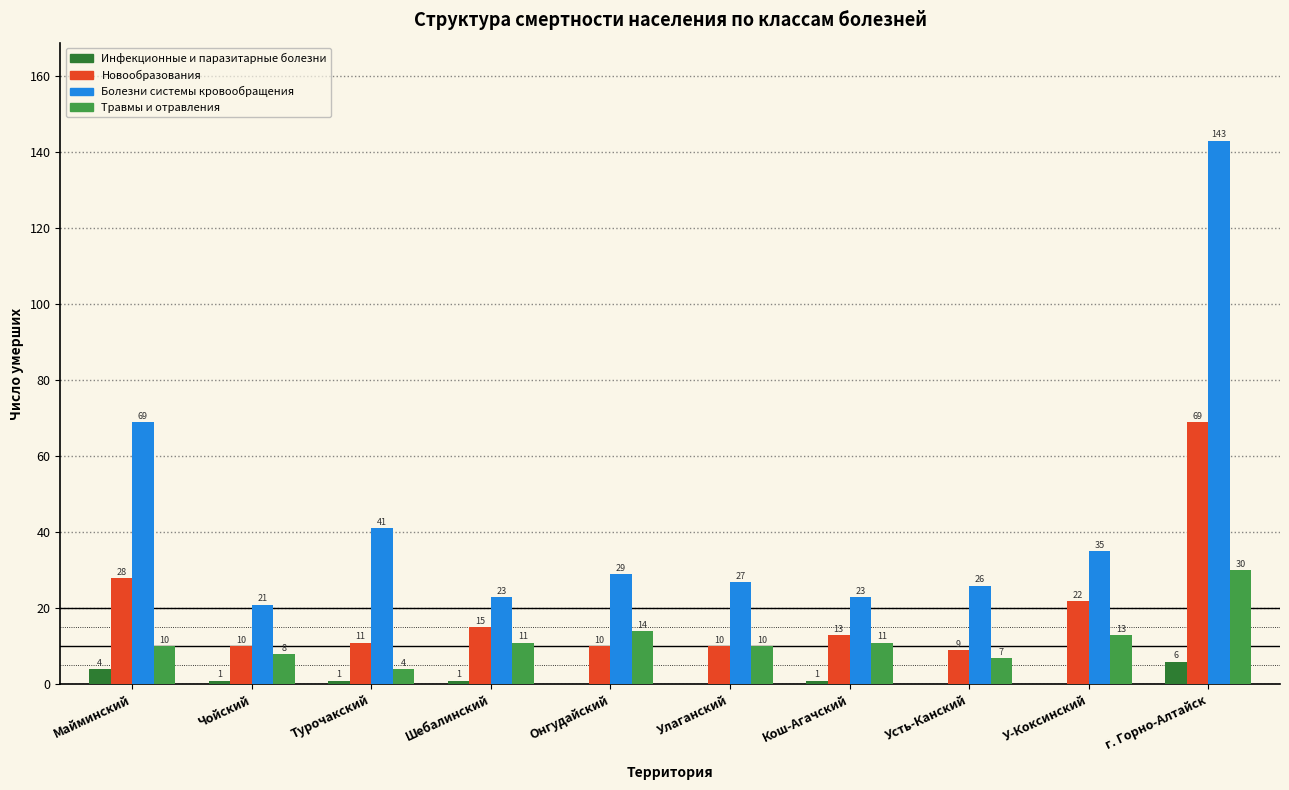

How many series are shown in this chart?

4